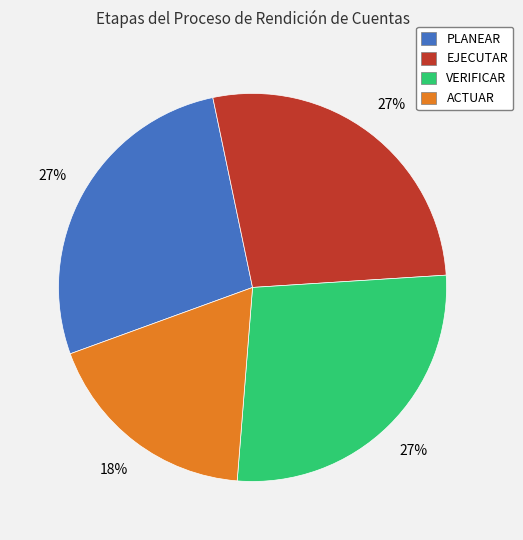

Does VERIFICAR represent more than half of the total?

No